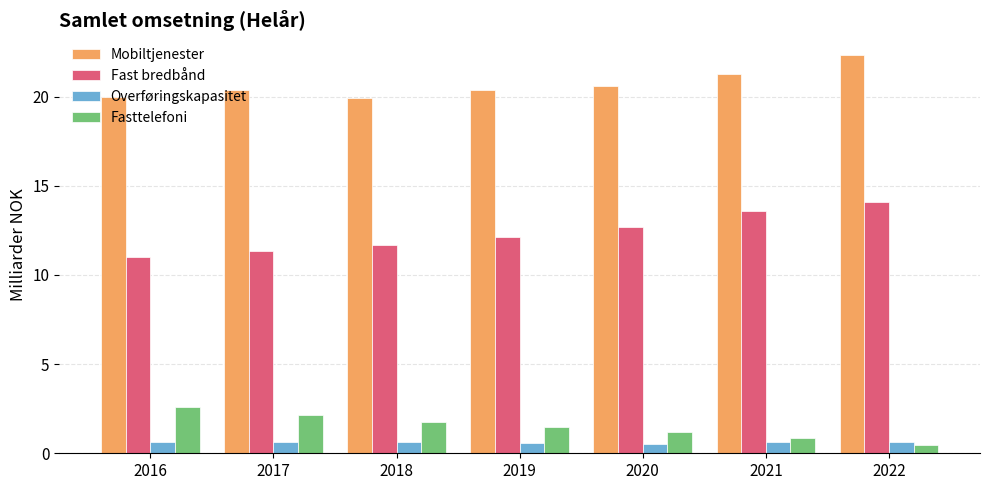

Rank the categories by Fasttelefoni value from lowest to highest.

2022, 2021, 2020, 2019, 2018, 2017, 2016